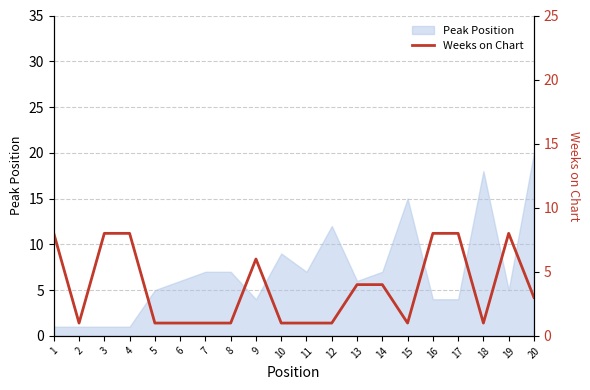

The Peak Position series shows 1 at 2. True or false?

True